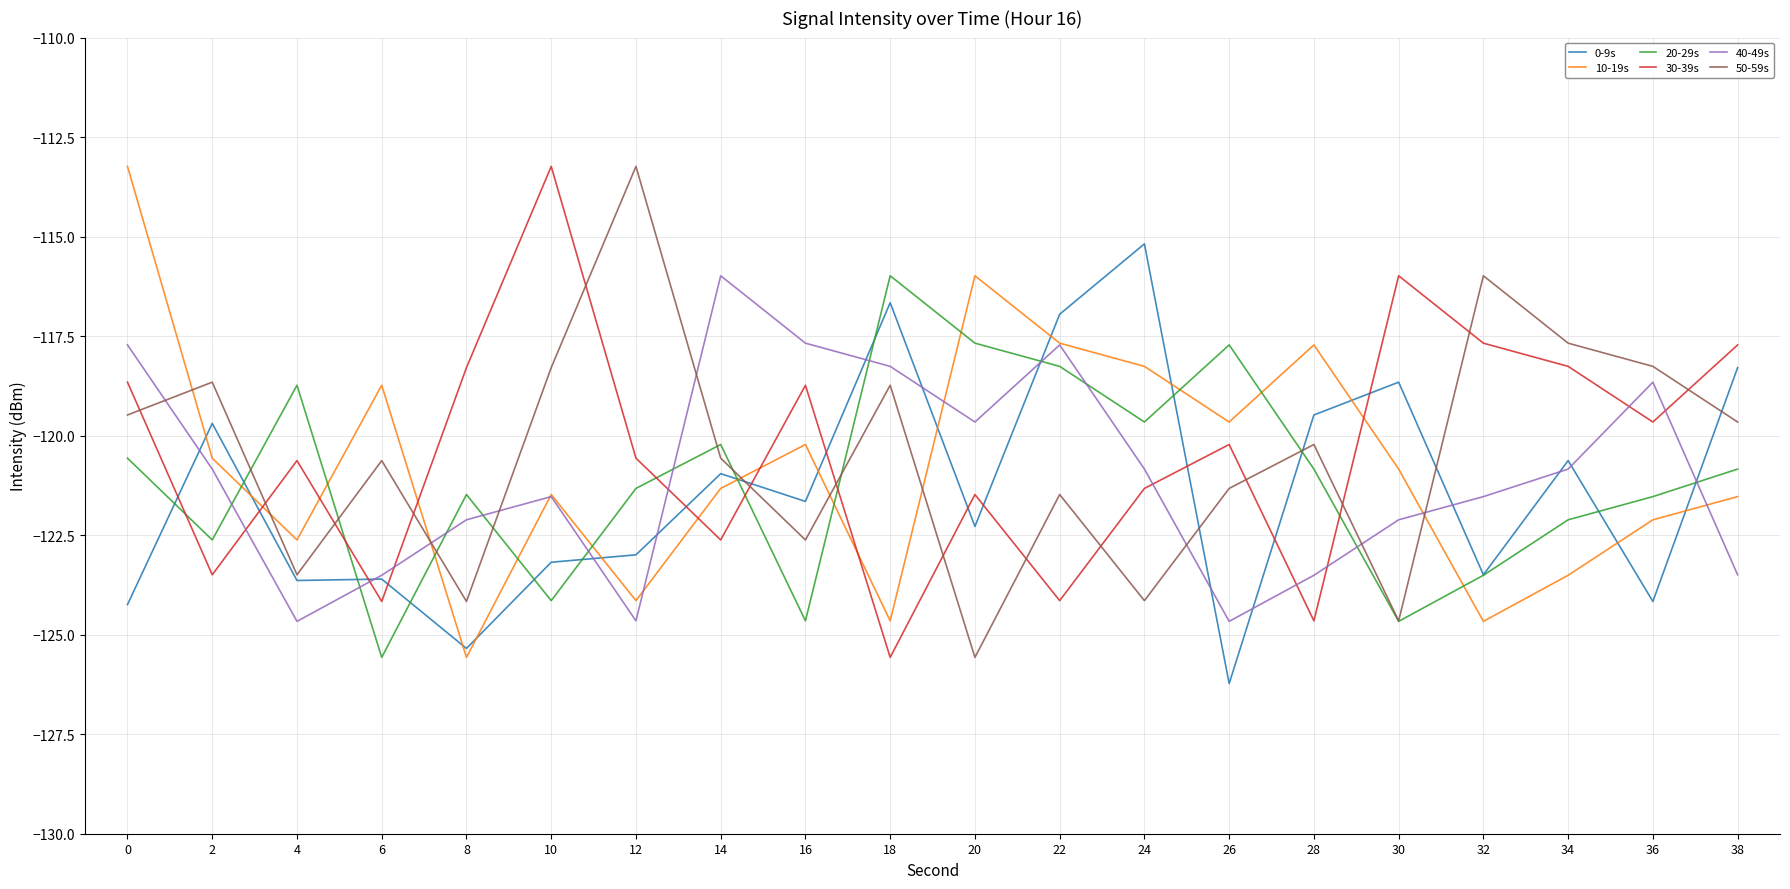

What is the difference between the maximum and minimum values in the 0-9s series?

11.0